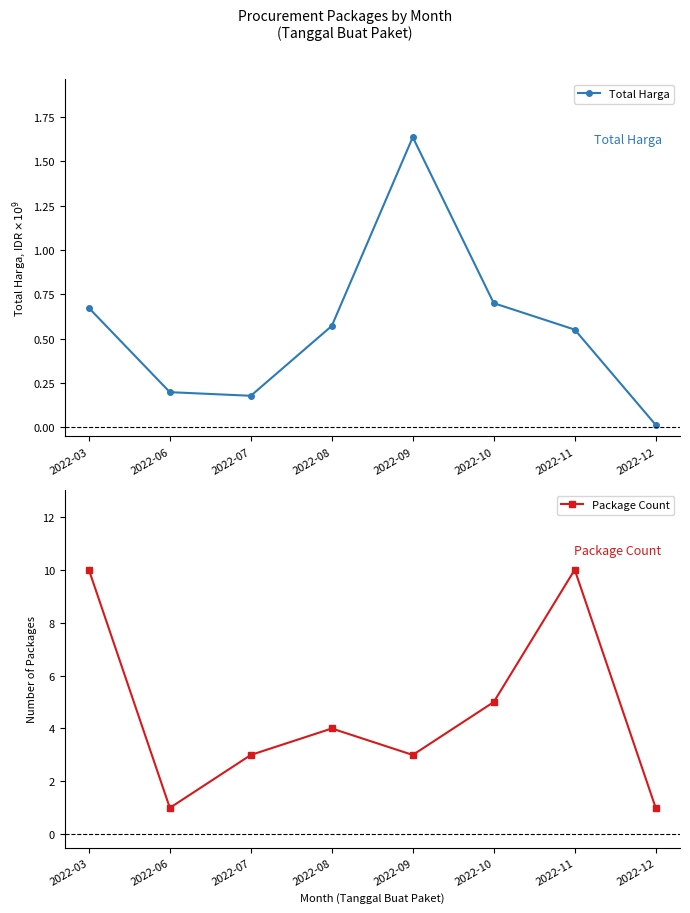

True or false: Package Count and Total Harga cross at least once.

False